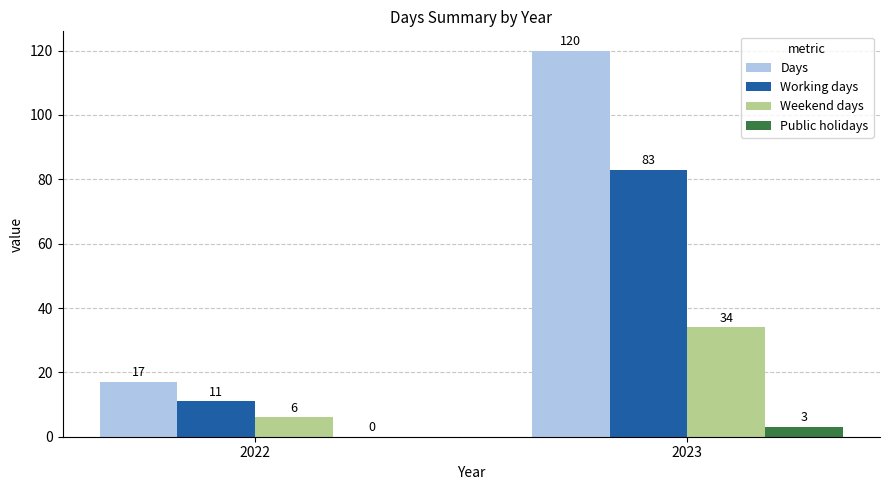

Reading left to right, transcribe all the data shown in this chart.

Days: 2022=17	2023=120
Working days: 2022=11	2023=83
Weekend days: 2022=6	2023=34
Public holidays: 2022=0	2023=3